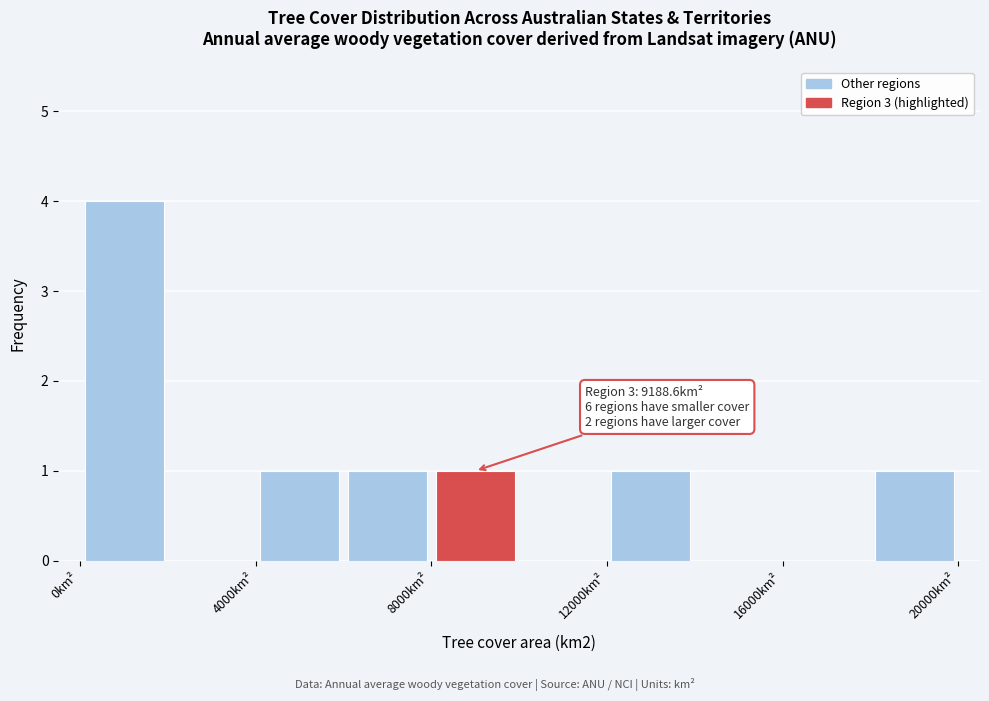

Which range on the x-axis has the tallest bar?

0 to 2000